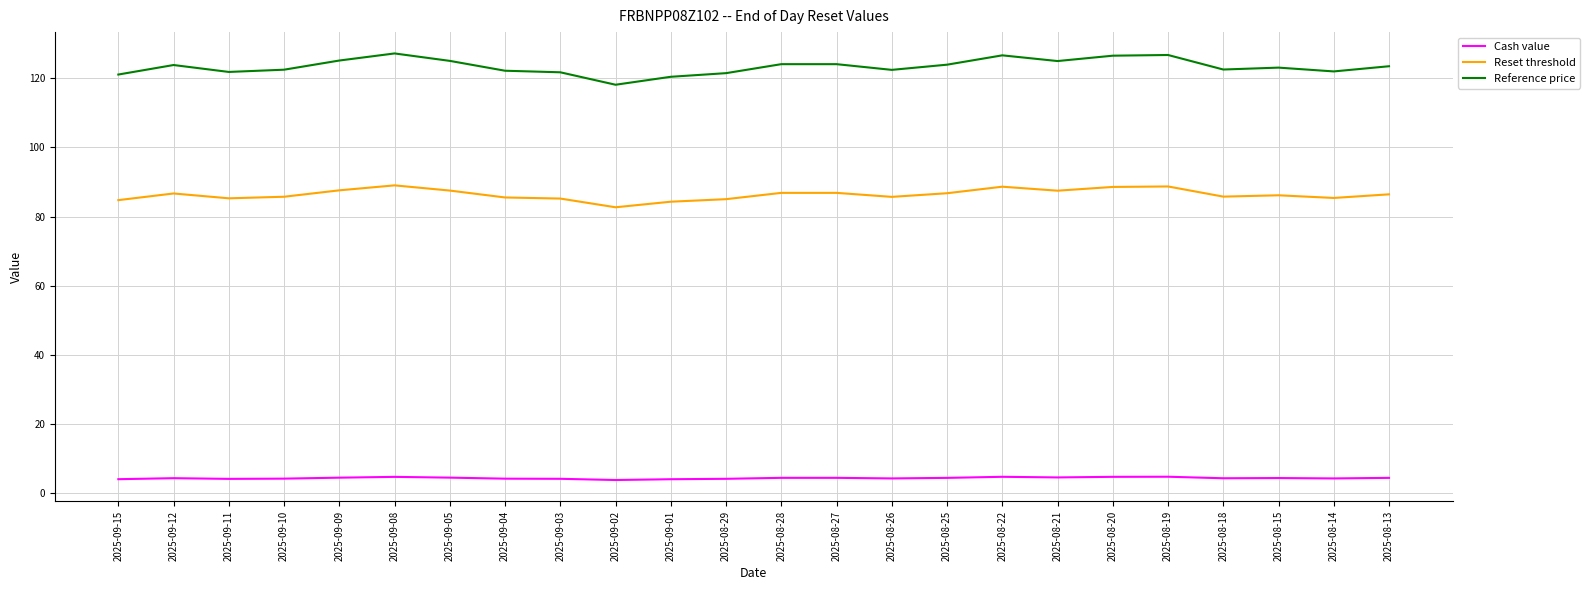

At 2025-09-01, list the series in order from smallest to largest.

Cash value, Reset threshold, Reference price